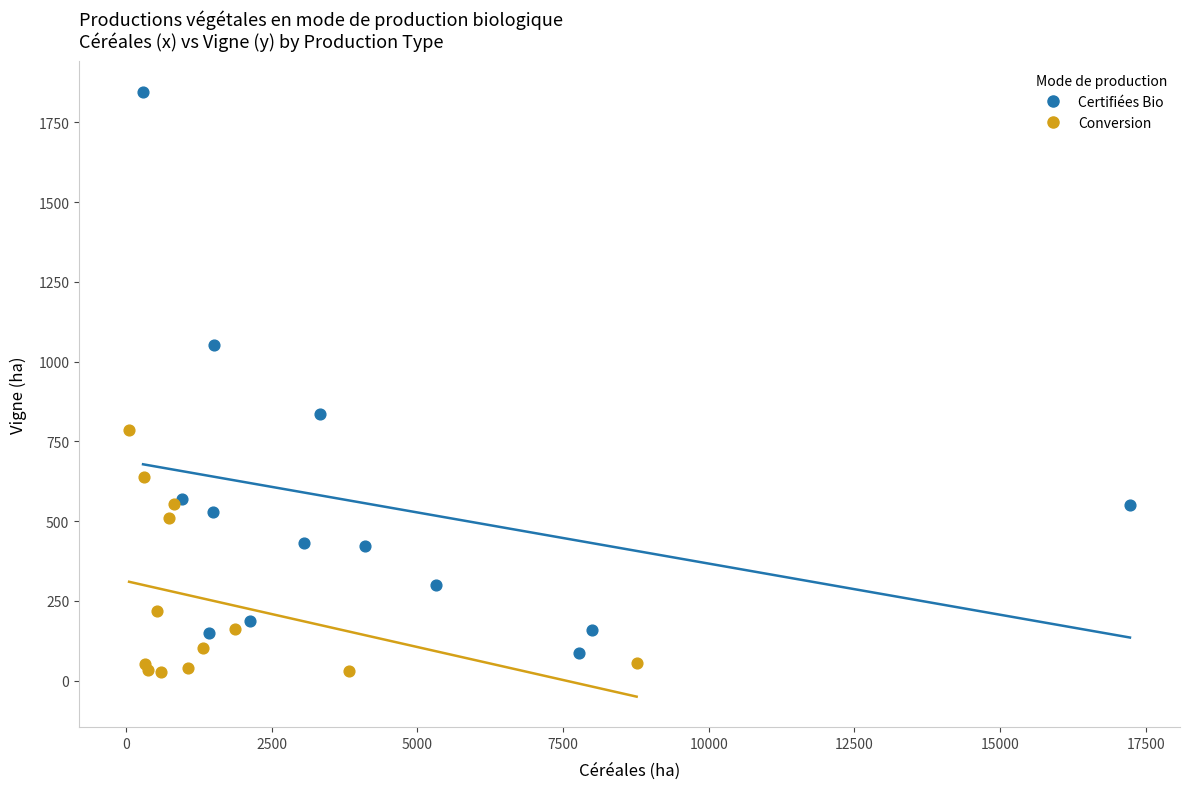

Which series has the widest spread of Y values?

Certifiées Bio